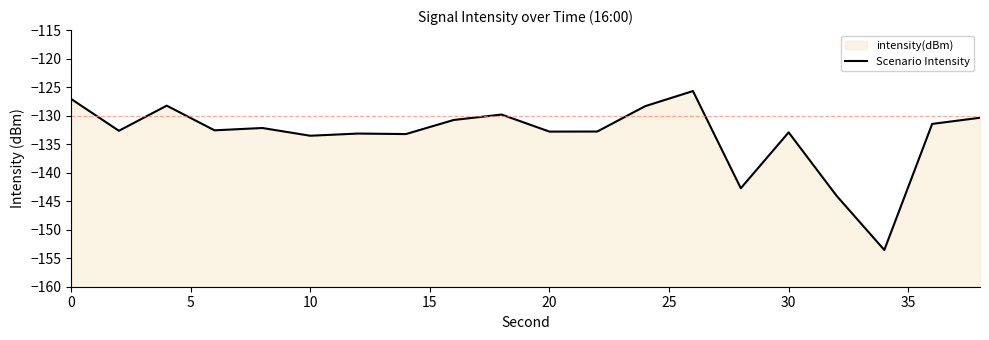

Reading left to right, list all the values displayed in this chart.

-127.1	-132.7	-128.3	-132.6	-132.2	-133.5	-133.1	-133.2	-130.8	-129.8	-132.8	-132.8	-128.3	-125.7	-142.7	-132.9	-144.0	-153.6	-131.5	-130.4